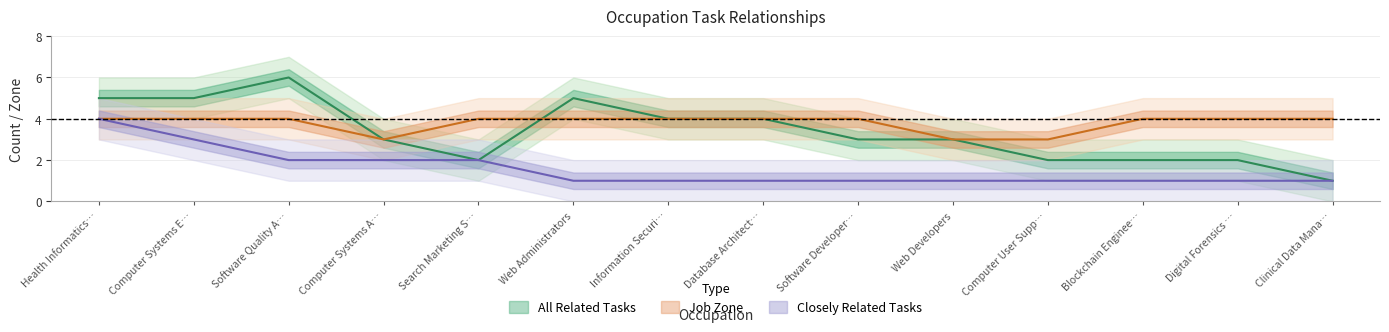

Is this an area chart (filled region under the line)?

No